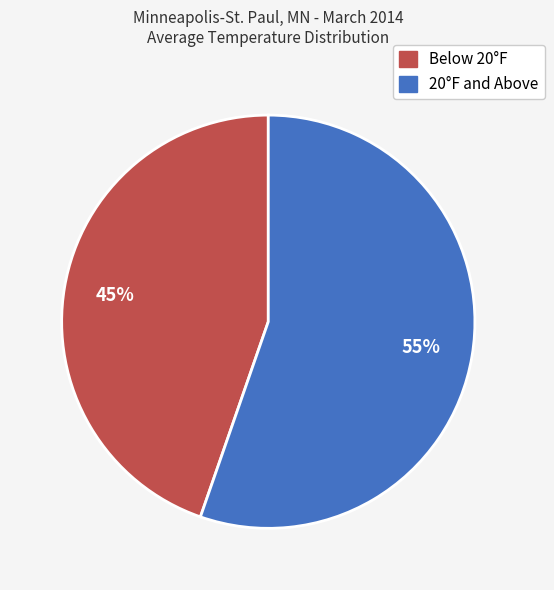

To the nearest percent, what is the average slice percentage?

50%